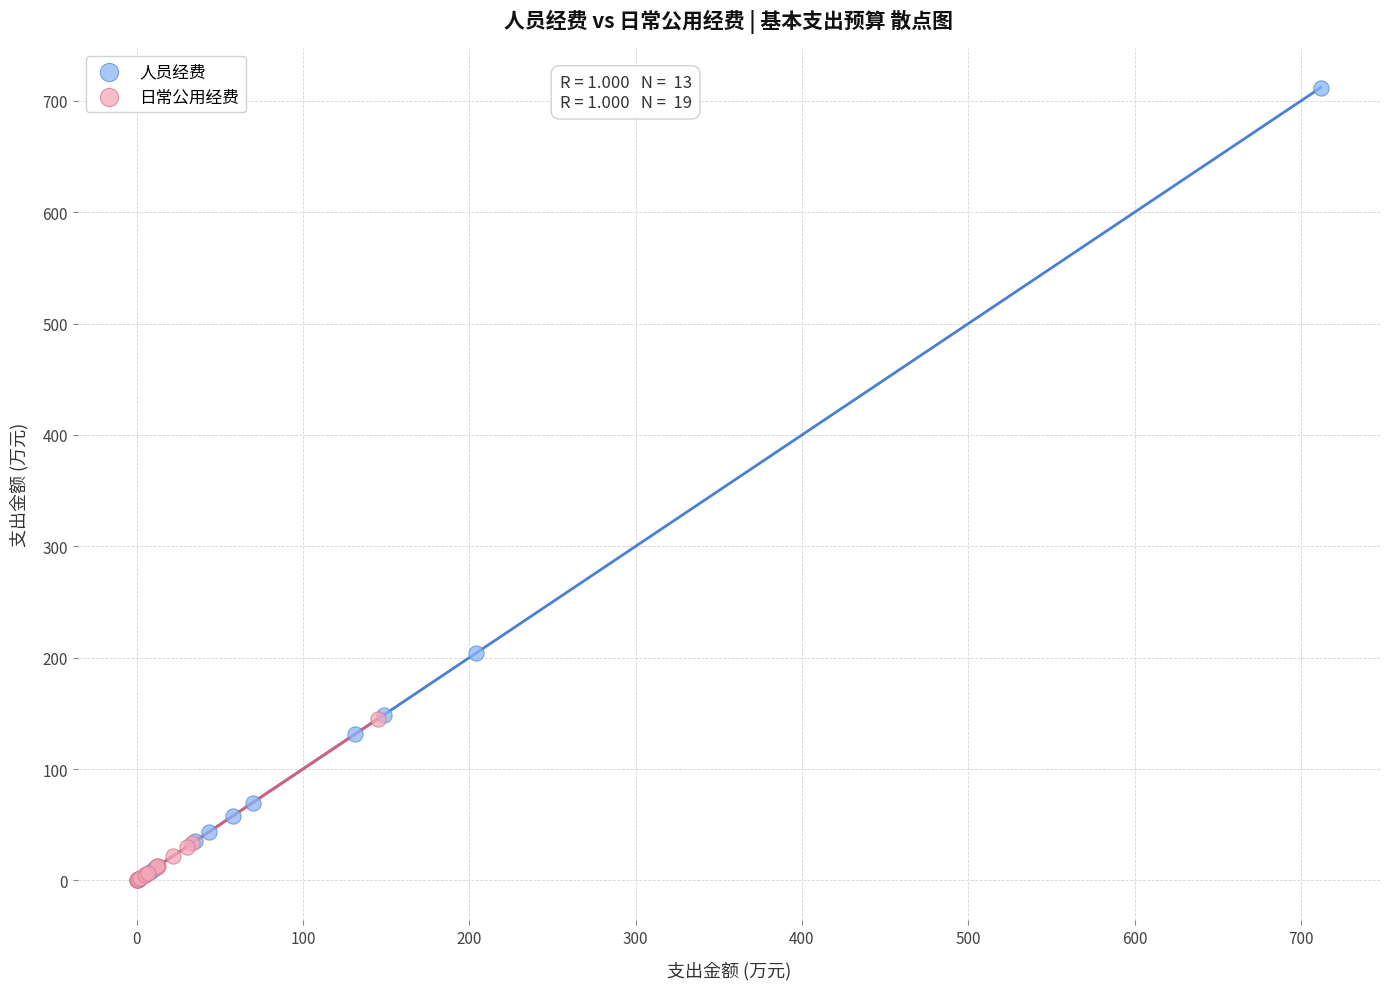

Which series has the widest spread of Y values?

人员经费